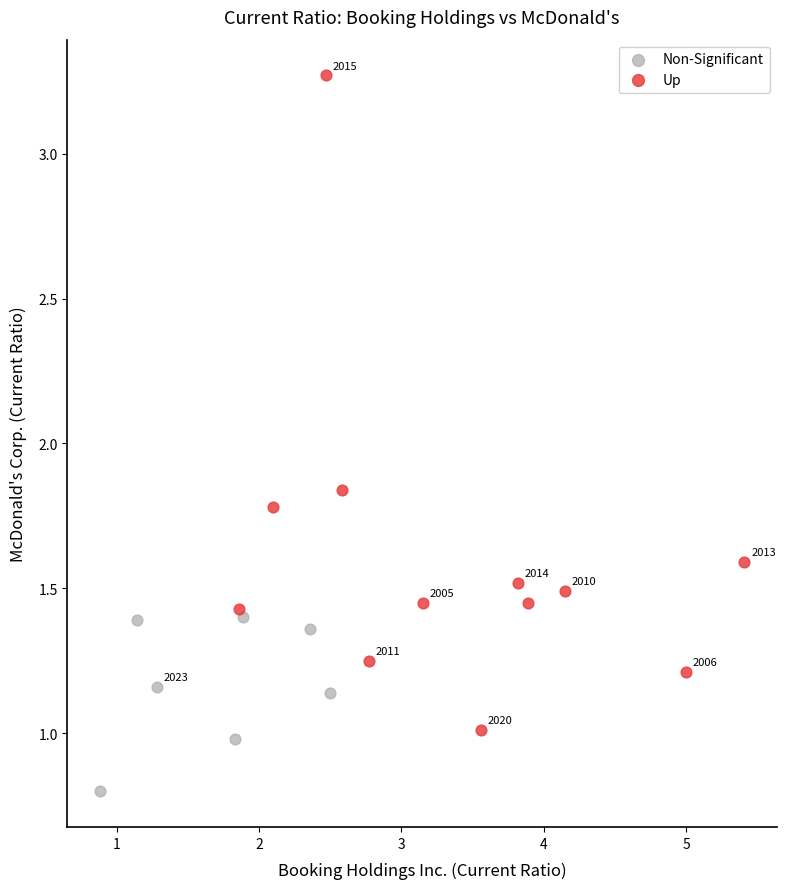

Which series contains the highest Y value?

Up